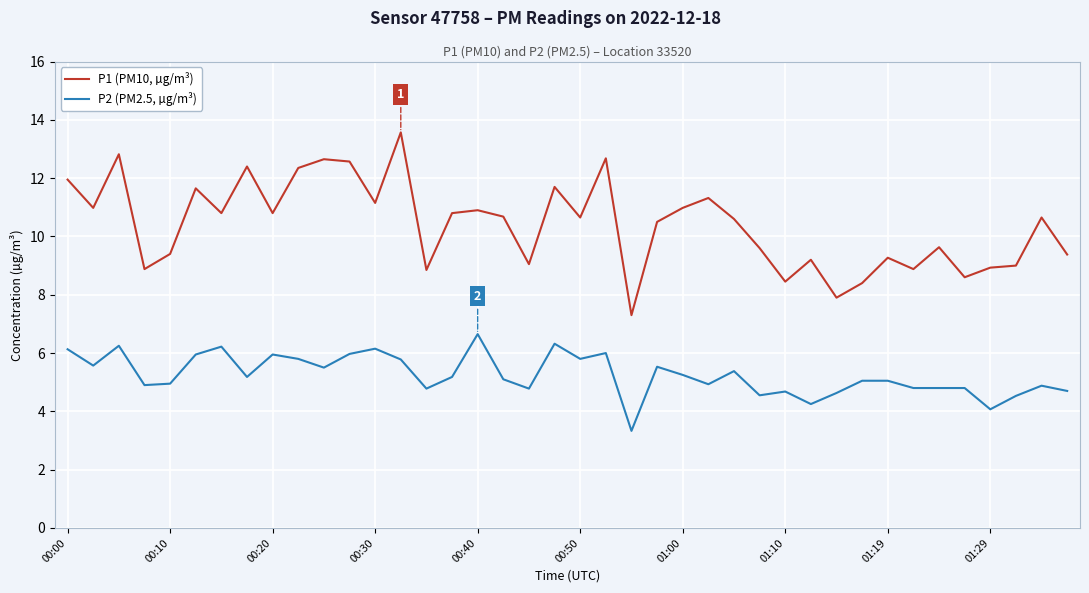

Which series has the widest spread of values?

P1 (PM10, µg/m³)